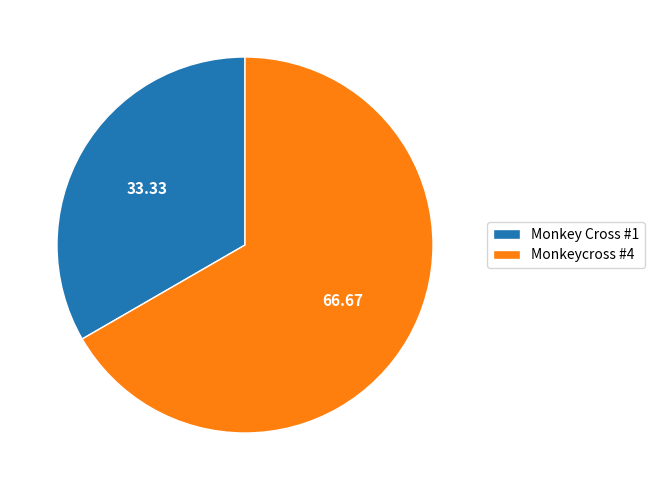

Between Monkey Cross #1 and Monkeycross #4, which is larger?

Monkeycross #4